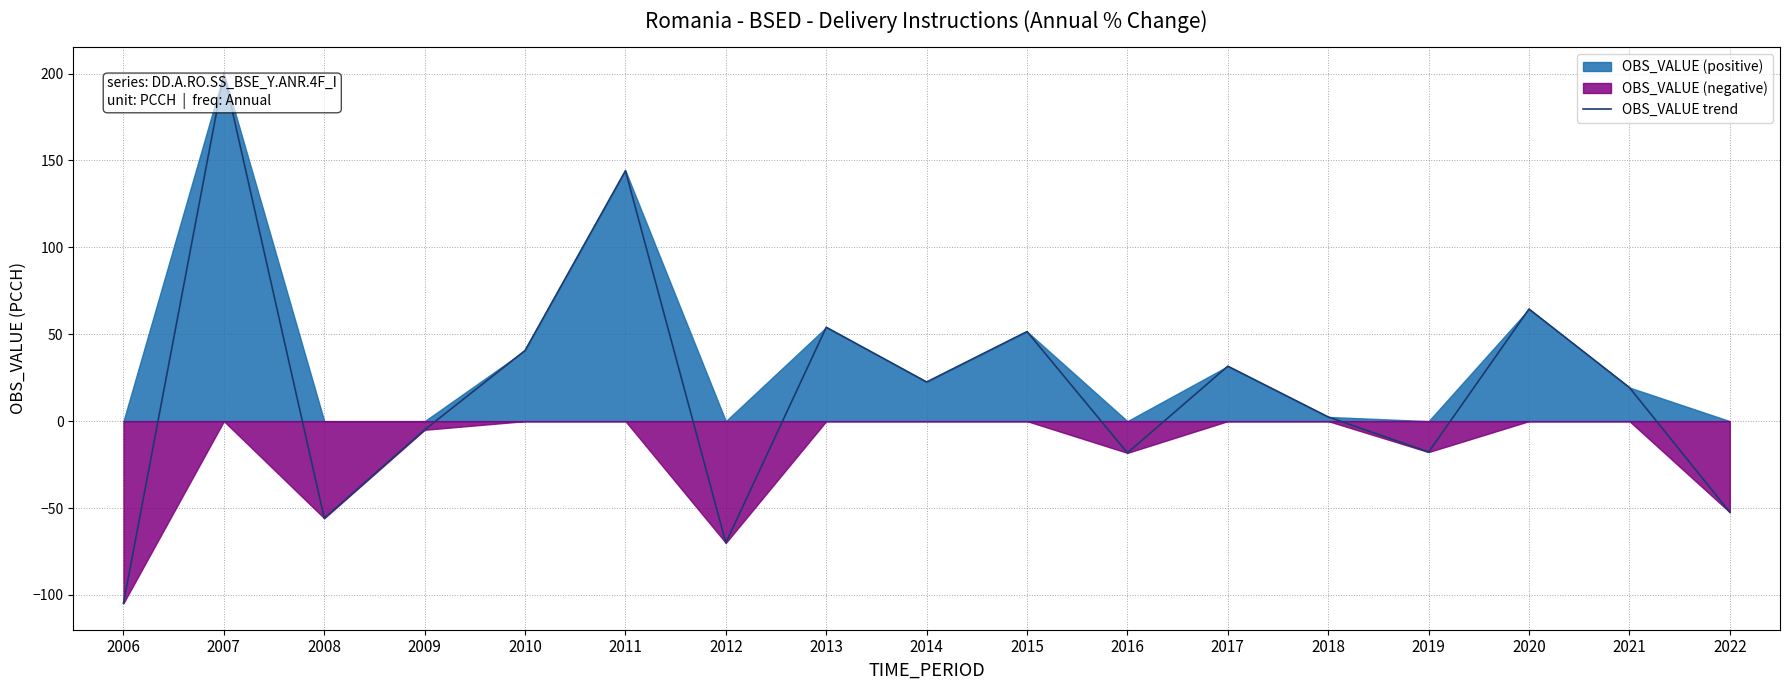

True or false: there are more than 0 points higher than both neighbors.

True